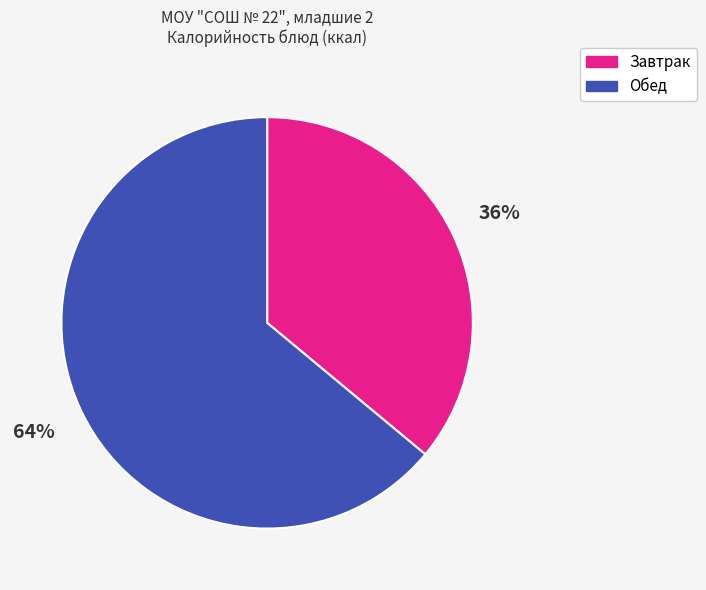

Rank the categories by value from highest to lowest.

Обед, Завтрак